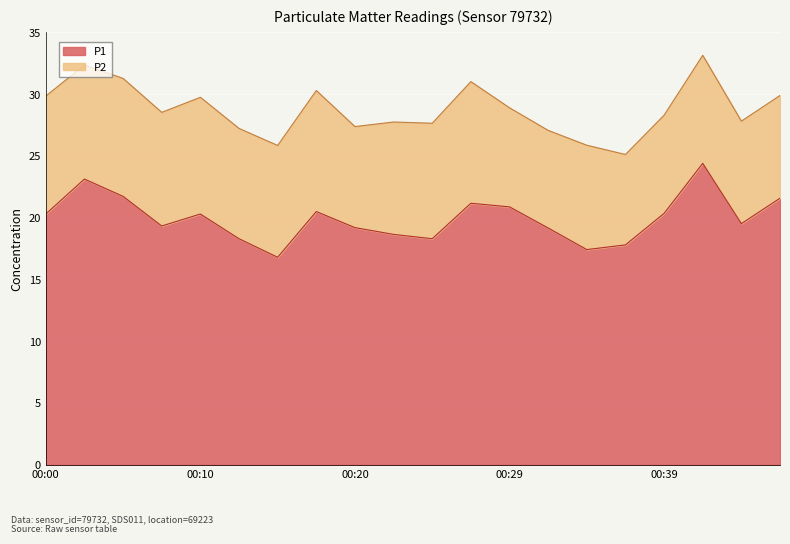

List the labels in order of value, smallest first.

00:15, 00:34, 00:37, 00:12, 00:24, 00:22, 00:32, 00:20, 00:07, 00:44, 00:00, 00:10, 00:39, 00:17, 00:29, 00:27, 00:46, 00:05, 00:03, 00:41